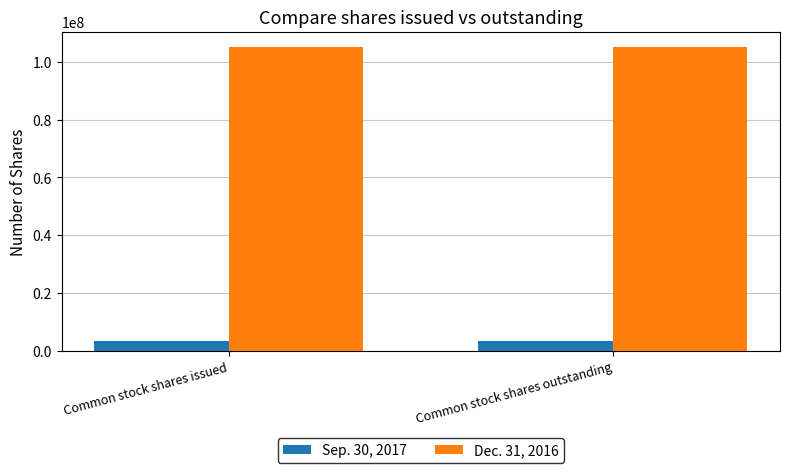

Reading right to left, what are all the values shown in this chart?

Sep. 30, 2017: Common stock shares outstanding=3574927	Common stock shares issued=3574927
Dec. 31, 2016: Common stock shares outstanding=105091254	Common stock shares issued=105091254